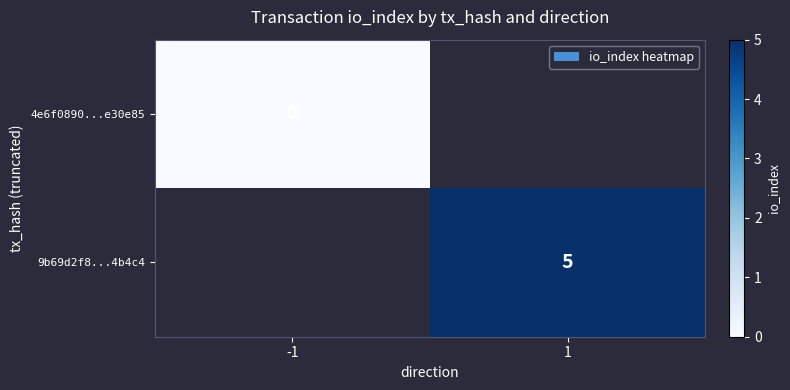

The value of 9b69d2f8...4b4c4 at 1 is 5. True or false?

True